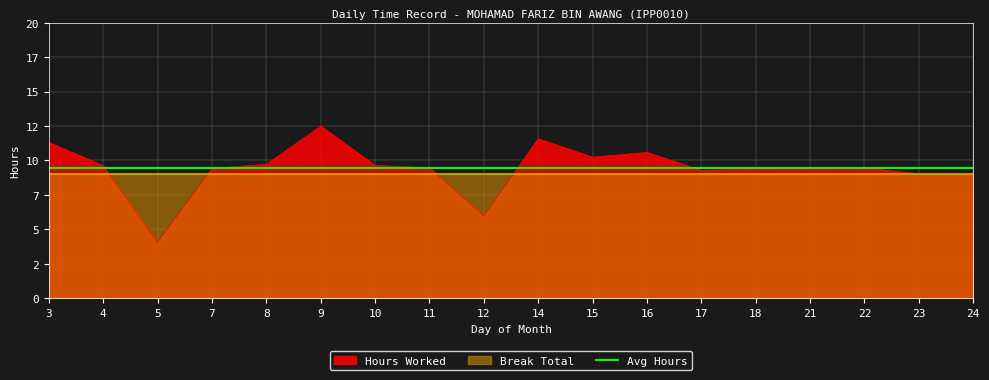

Reading left to right, transcribe all the data shown in this chart.

3=11.3	4=9.6	5=4.1	7=9.4	8=9.7	9=12.5	10=9.6	11=9.5	12=6.0	14=11.6	15=10.2	16=10.6	17=9.3	18=9.4	21=9.4	22=9.4	23=9.0	24=9.1